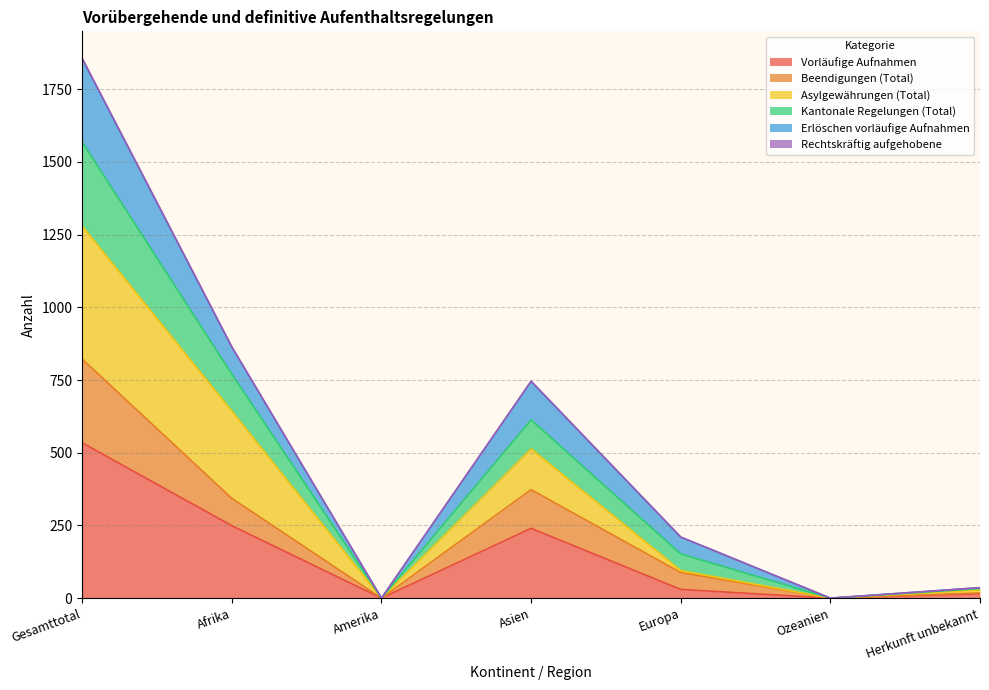

True or false: Erlöschen vorläufige Aufnahmen has a value of 1160 at Ozeanien.

False